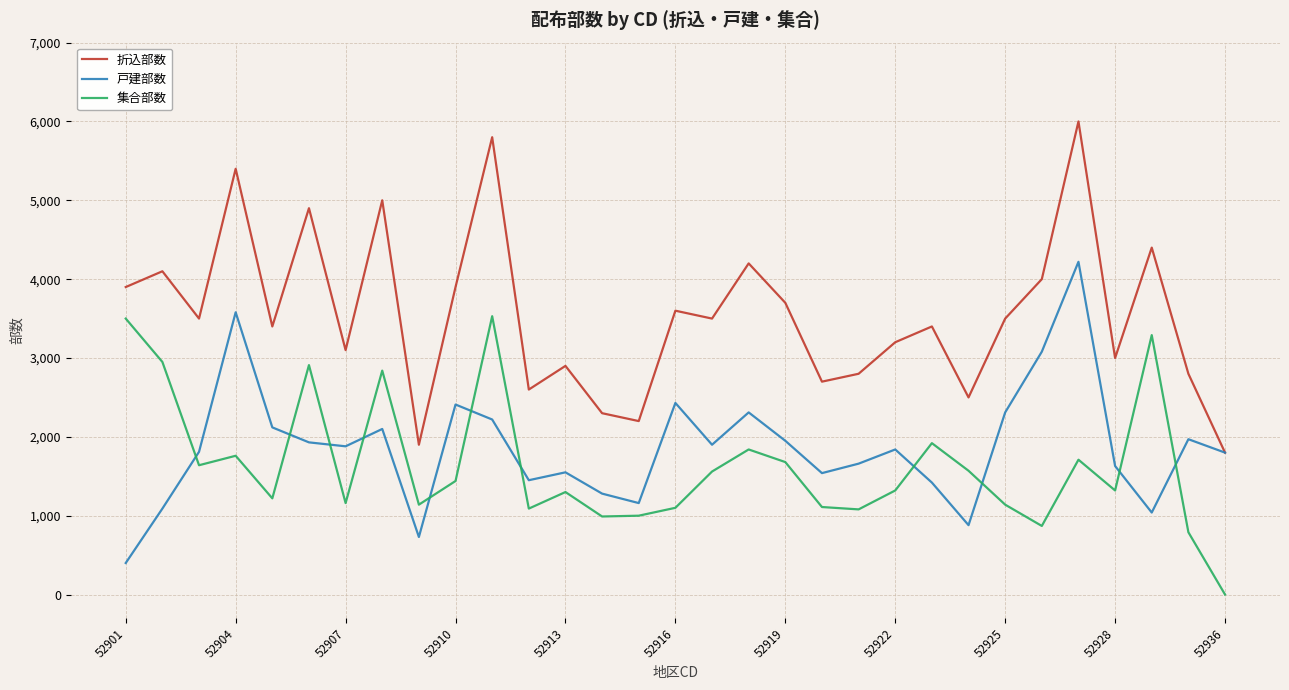

What is the lowest value of the 戸建部数 series?

400